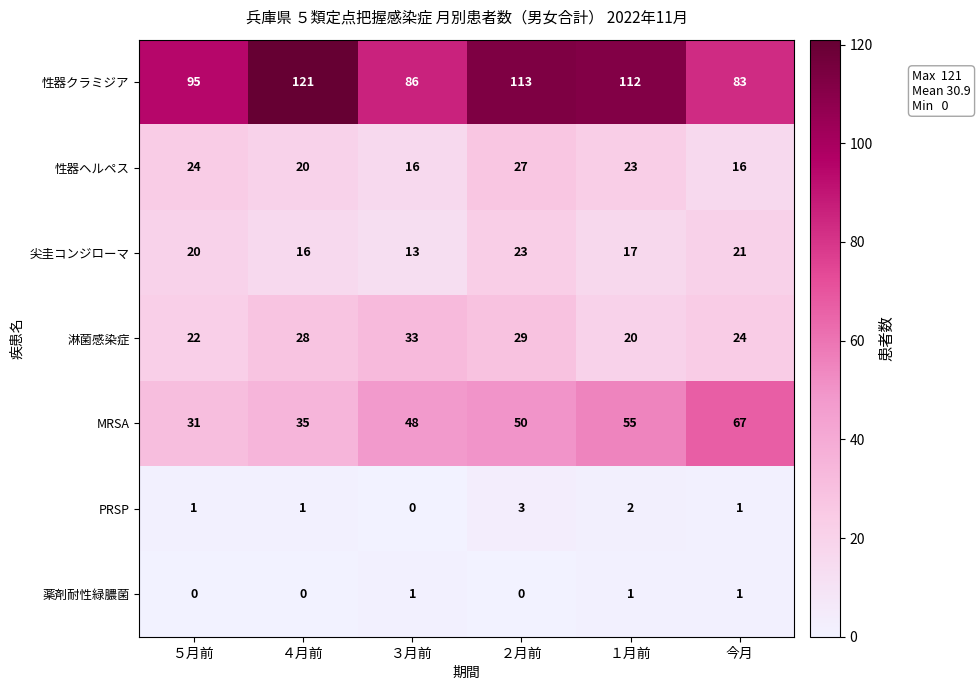

What is the approximate value of 性器ヘルペス at ３月前?

16